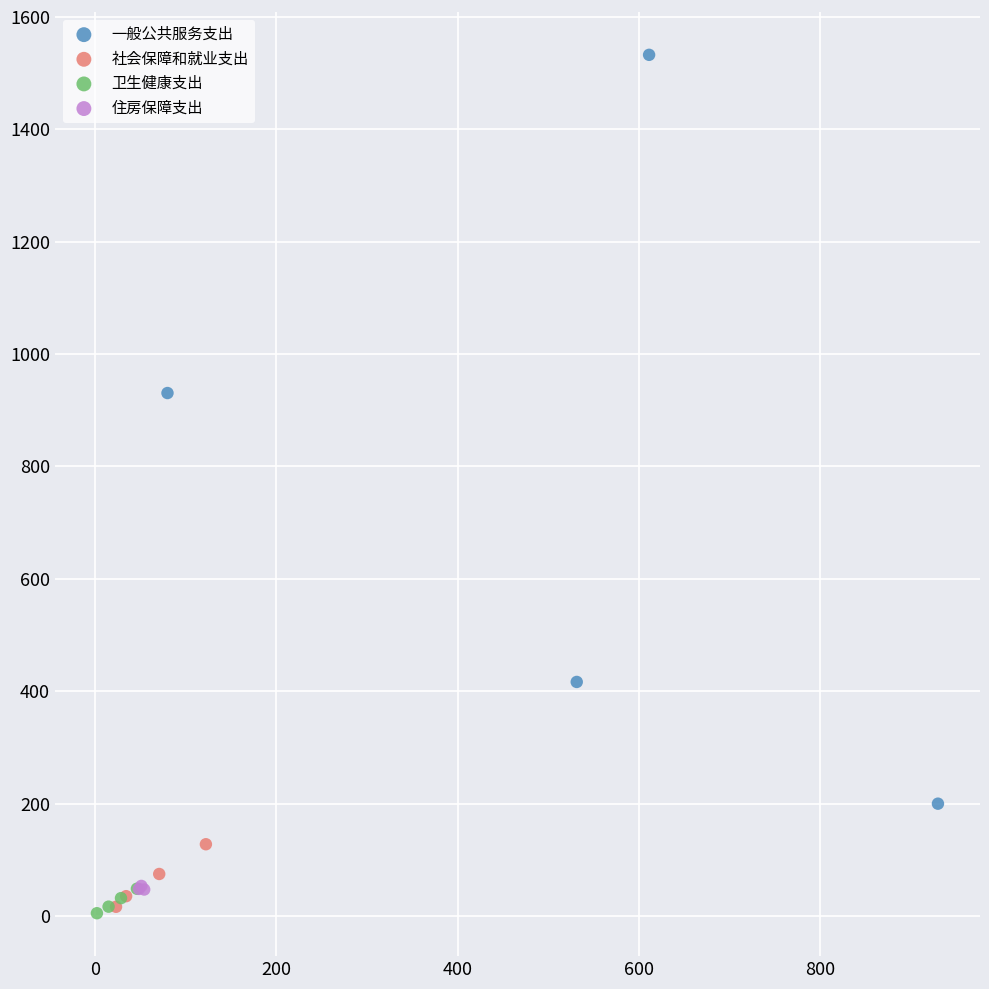

Which series contains the highest Y value?

一般公共服务支出